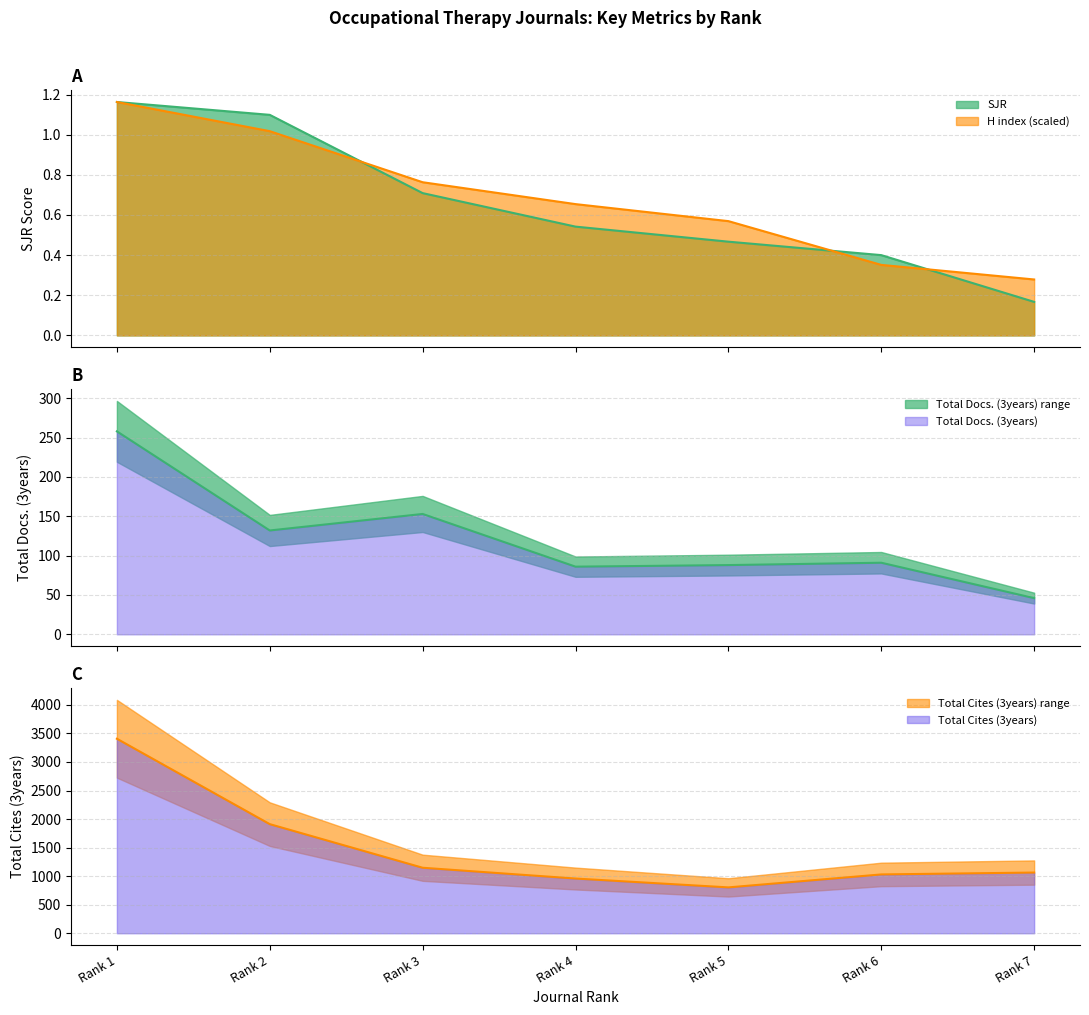

Reading left to right, what are all the values shown in this chart?

SJR: 1.2	1.1	0.7	0.5	0.5	0.4	0.2
H index: 1.2	1.0	0.8	0.7	0.6	0.4	0.3
Total Docs. (3years): 258.0	132.0	153.0	86.0	88.0	91.0	46.0
Total Cites (3years): 3407.0	1911.0	1147.0	958.0	803.0	1030.0	1063.0